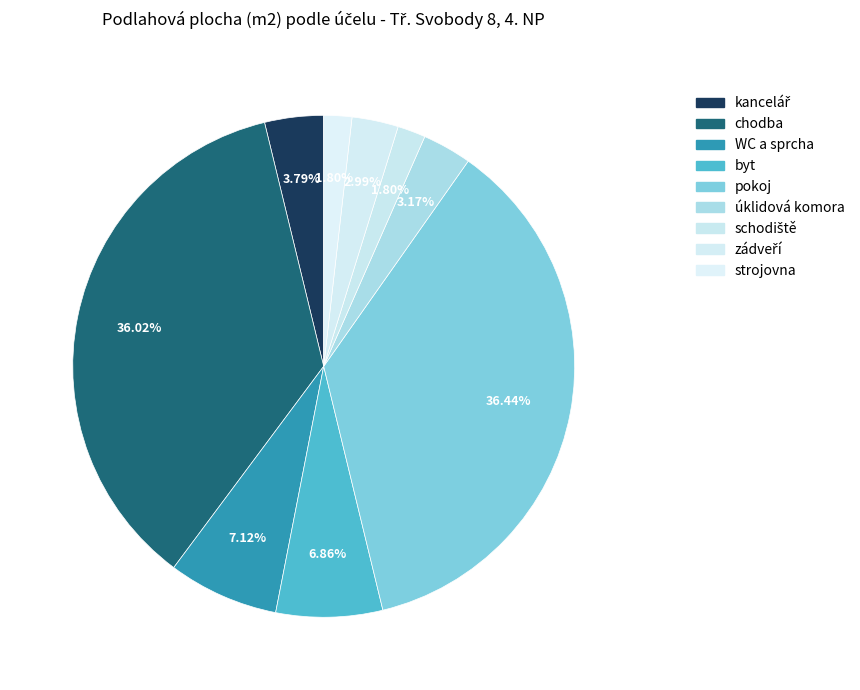

Rank the categories by value from lowest to highest.

schodiště, strojovna, zádveří, úklidová komora, kancelář, byt, WC a sprcha, chodba, pokoj